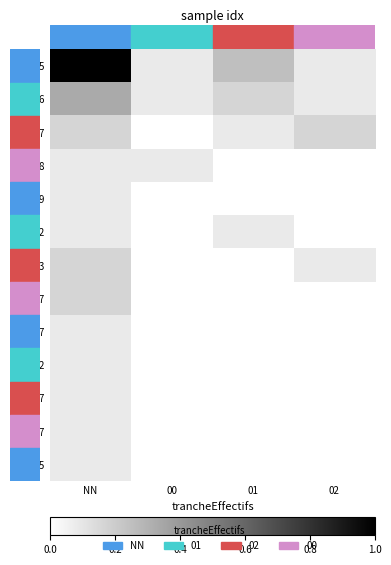

Where is 00042 nearest to the value 0?

00